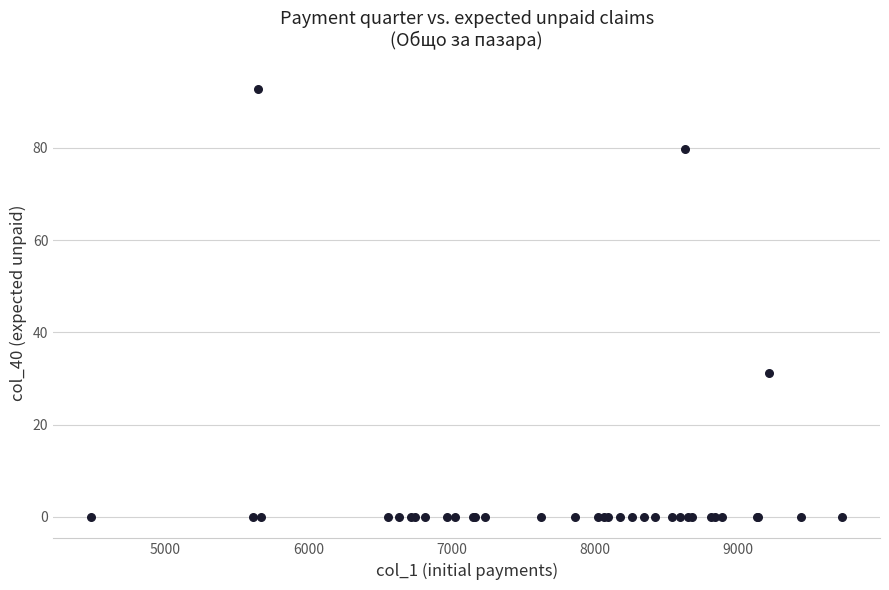

What Y value in the scatter plot is closest to 46?

31.2